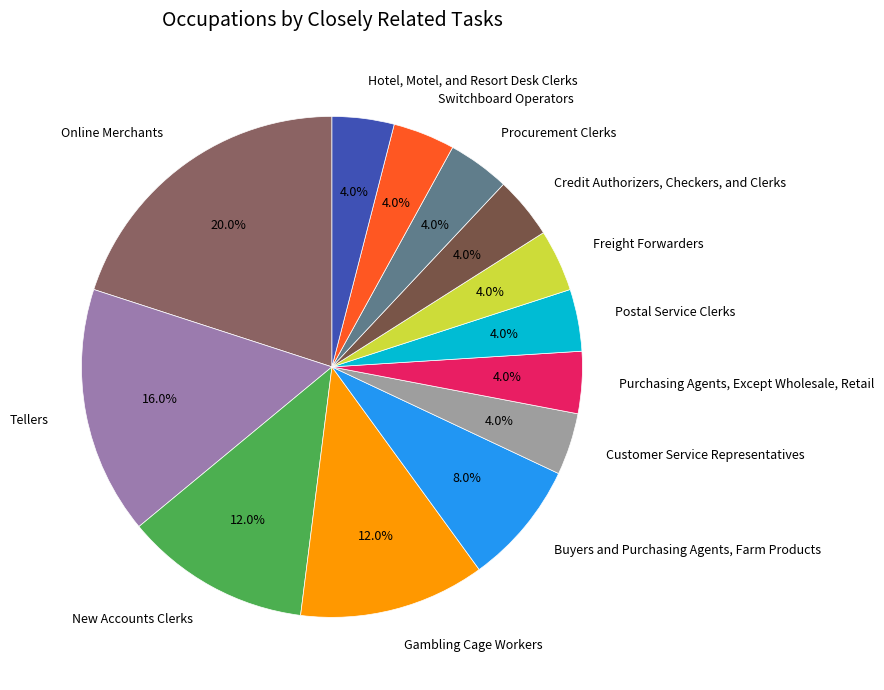

To the nearest percent, what is the average slice percentage?

8%